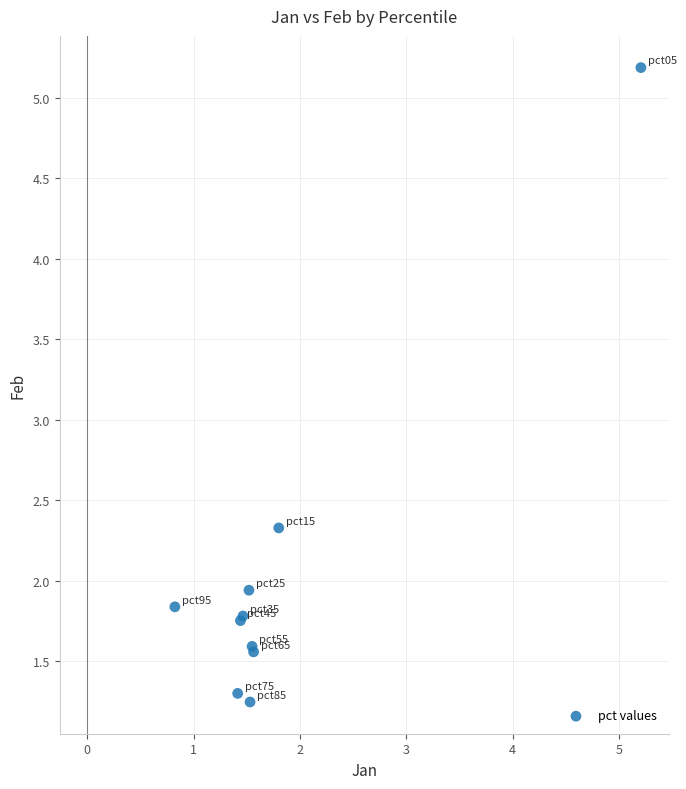

What Y value in the scatter plot is closest to 3?

2.3